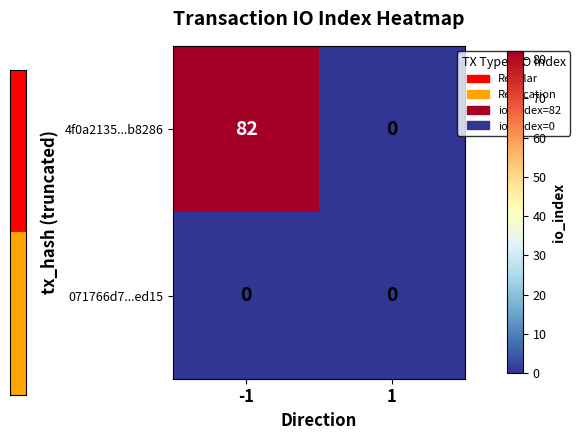

Reading left to right, extract all data points from this chart.

4f0a2135...b8286: -1=82	1=0
071766d7...ed15: -1=0	1=0